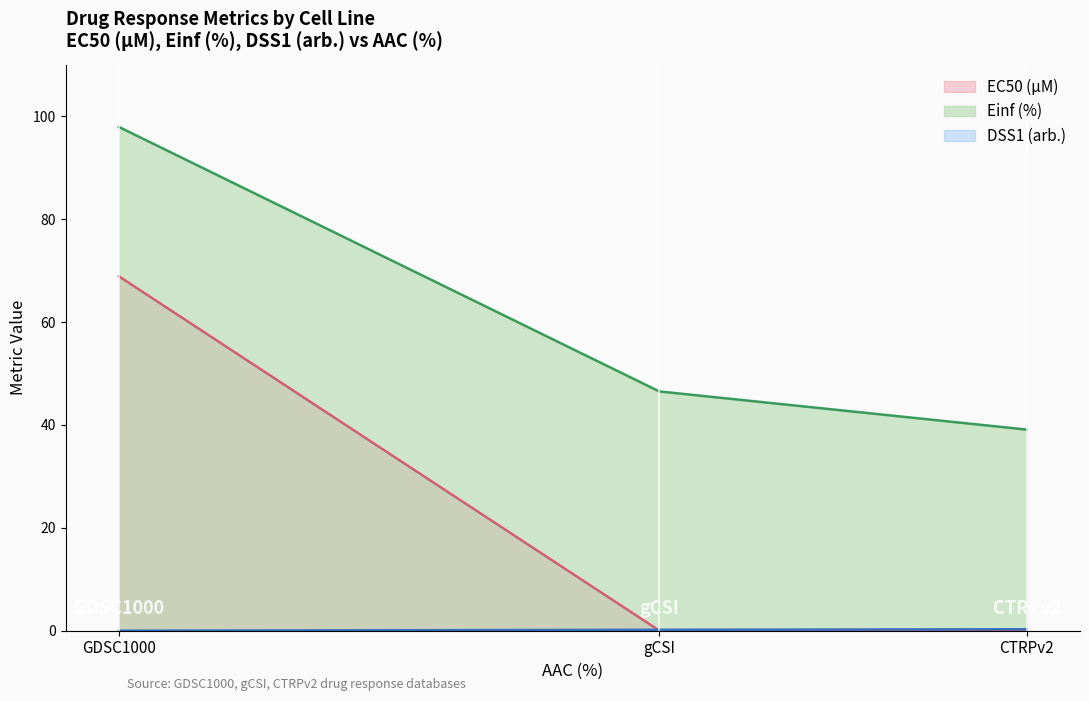

Reading right to left, transcribe all the data shown in this chart.

EC50 (µM): CTRPv2=0.1	gCSI=0.0	GDSC1000=68.9
Einf (%): CTRPv2=39.1	gCSI=46.5	GDSC1000=97.9
DSS1 (arb.): CTRPv2=0.3	gCSI=0.2	GDSC1000=0.0